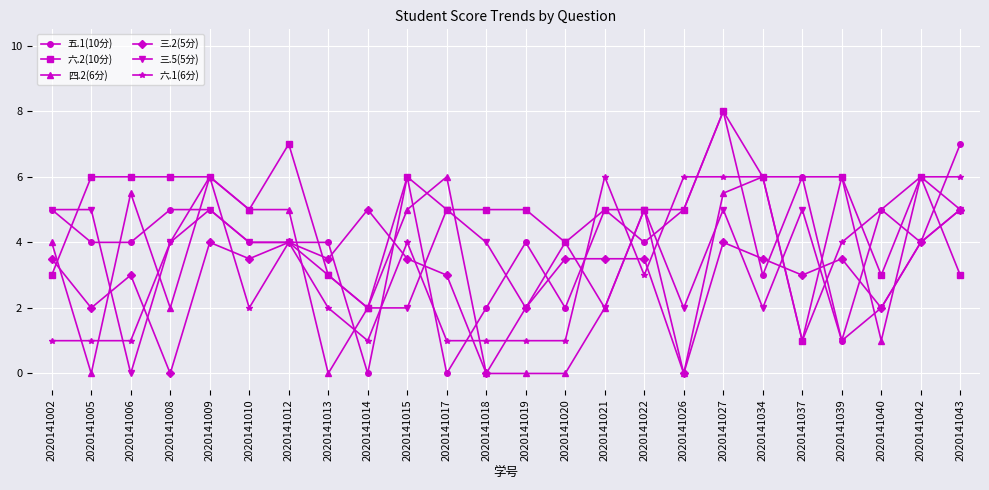

What is the total value across all series at 2020141019?

14.0